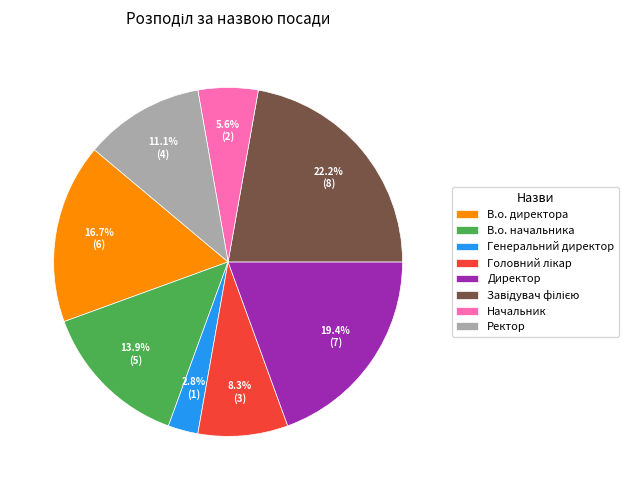

Is the sum of Начальник and В.о. директора greater than half?

No